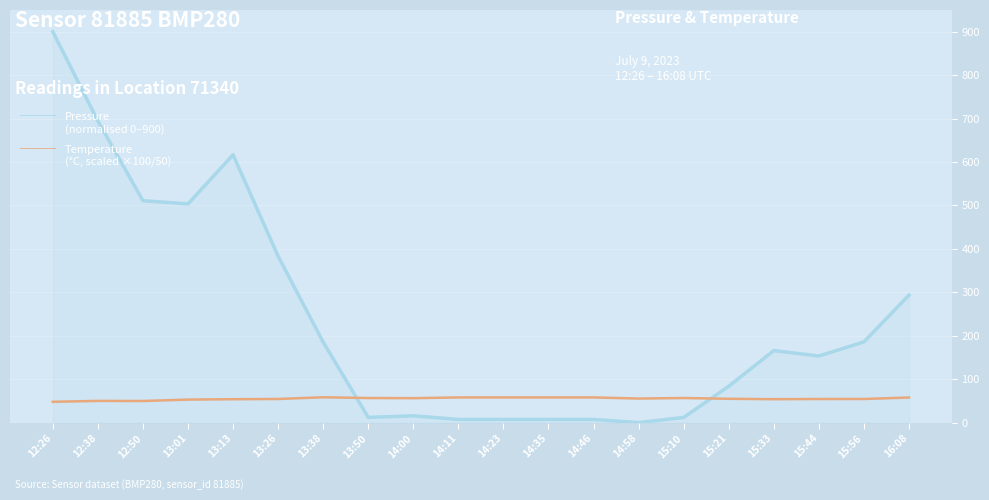

Which category has the highest value across all series?

12:26